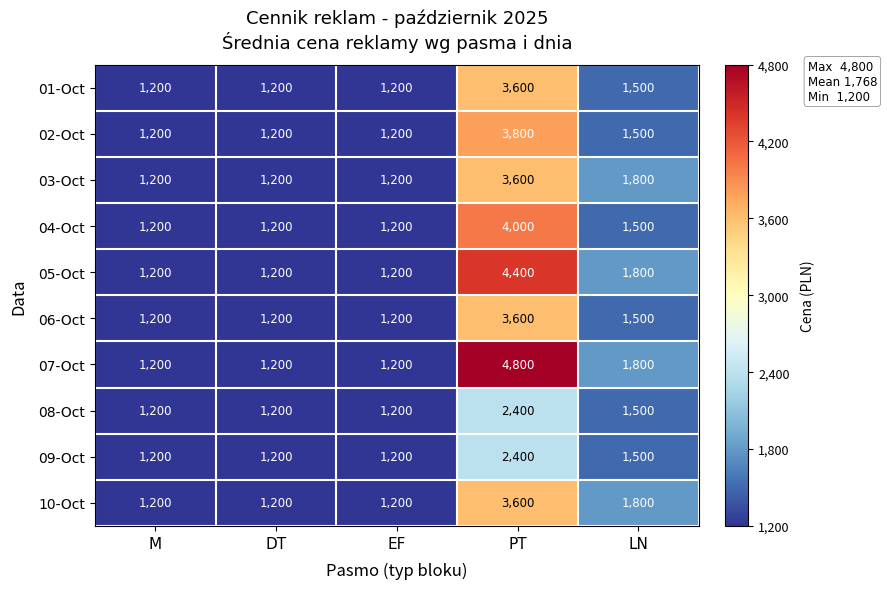

At which category is the sum across all series the highest?

PT